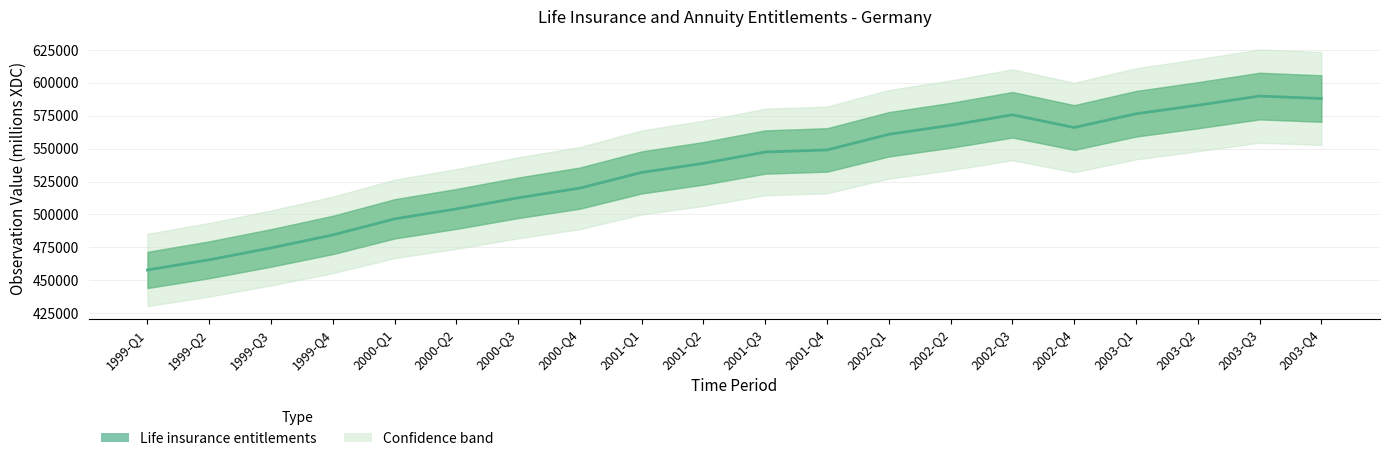

What is the ratio of the value at 2001-Q3 to the value at 2001-Q1?

1.0